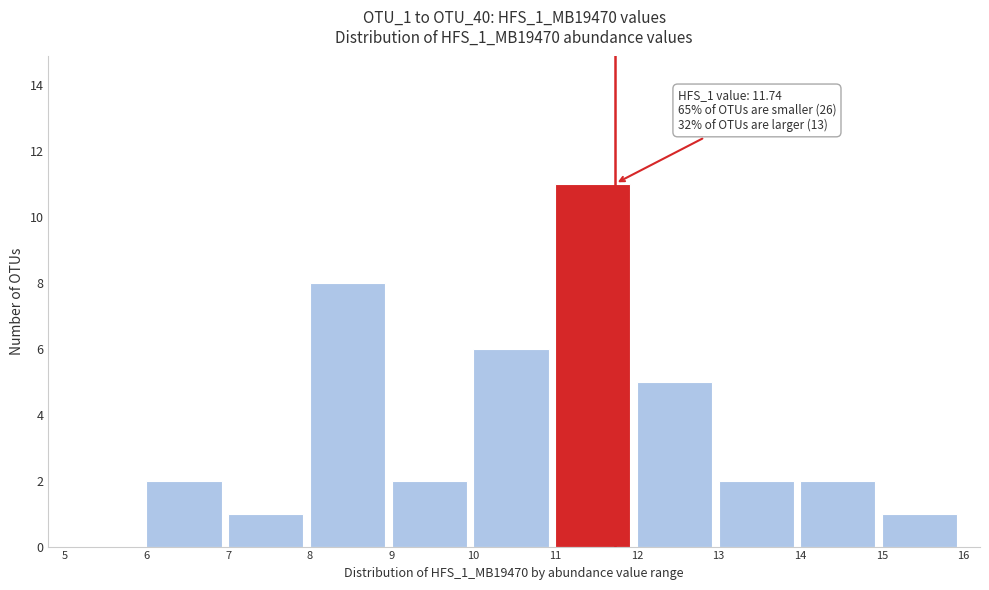

Over which range of the x-axis is the bar tallest?

11 to 12